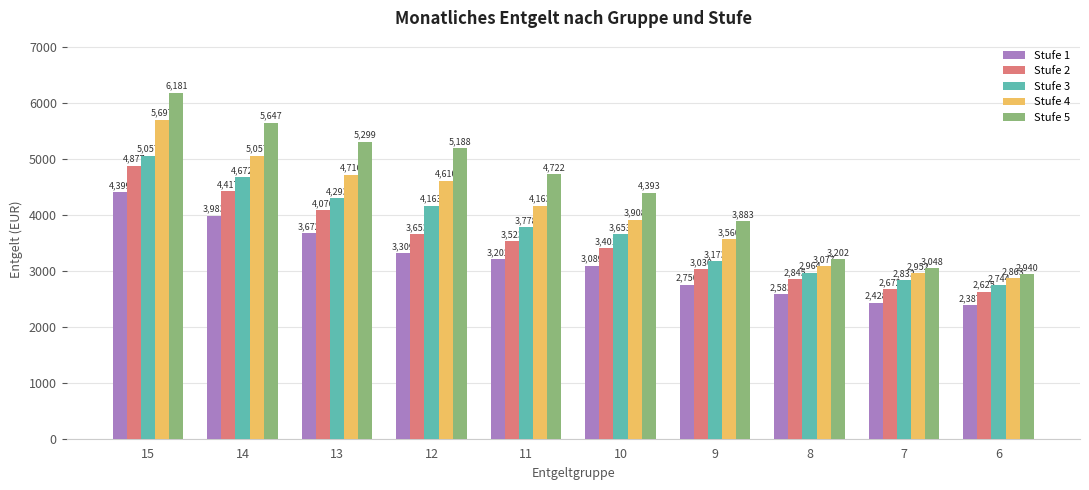

What is the greatest value displayed?

6181.5